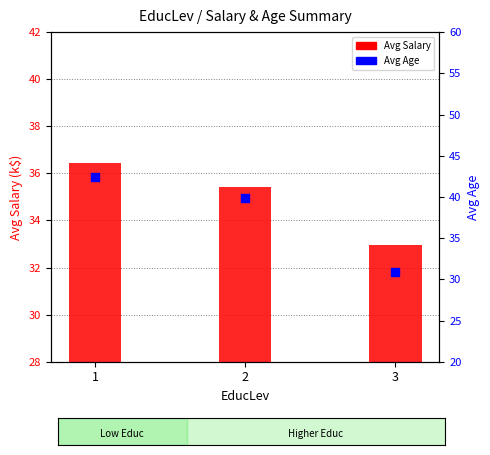

At which category is the sum across all series the highest?

1